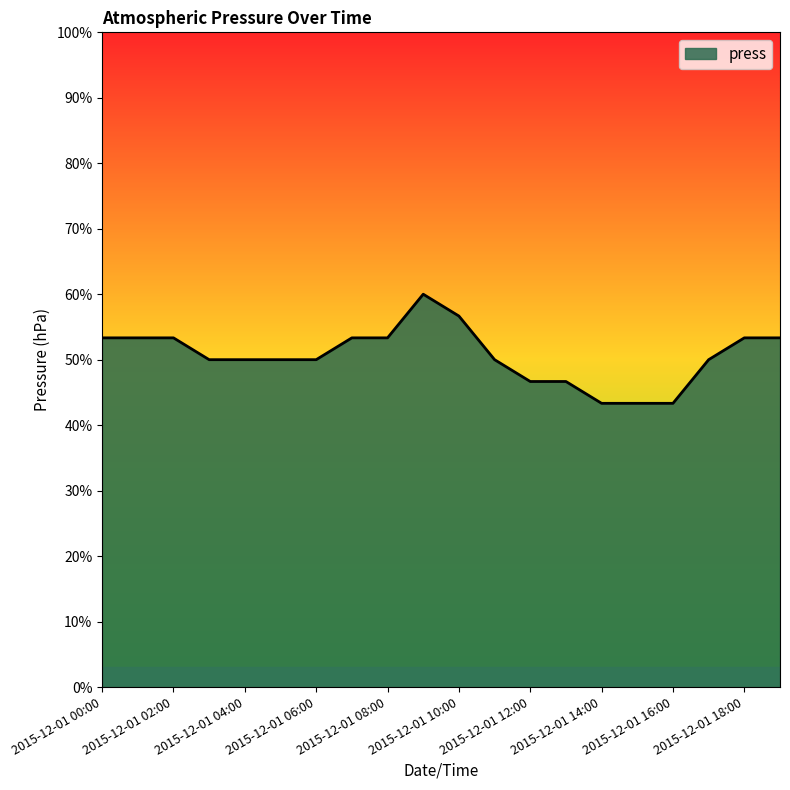

Does the chart have visible grid lines?

No